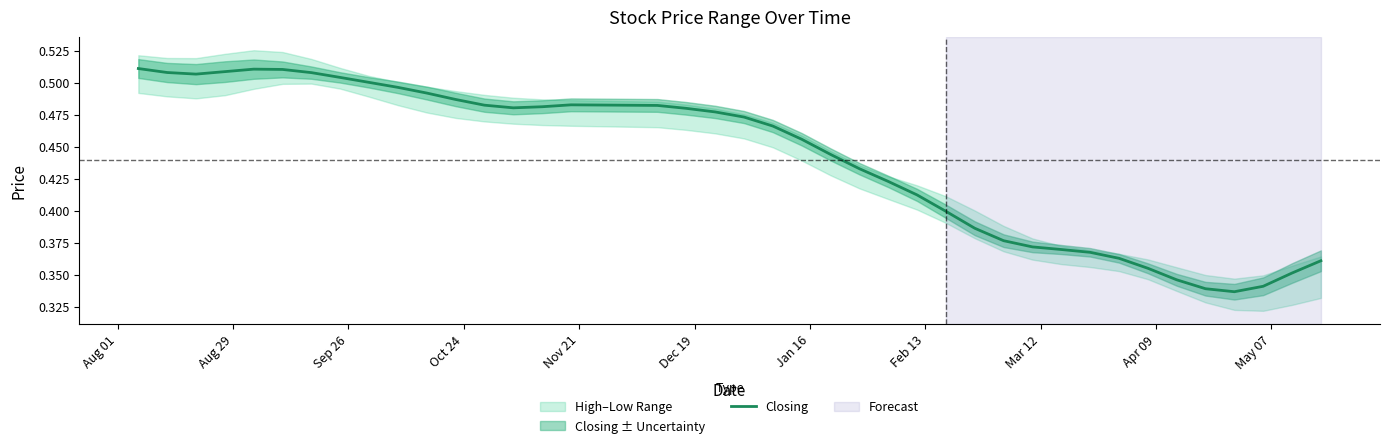

Count the number of categories in the chart.

40